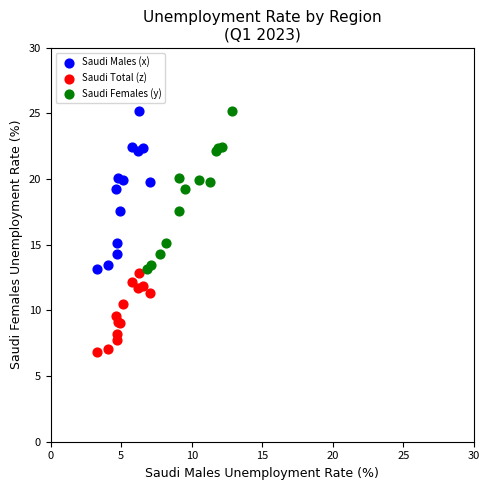

Which series contains the lowest Y value?

Saudi Total (z)